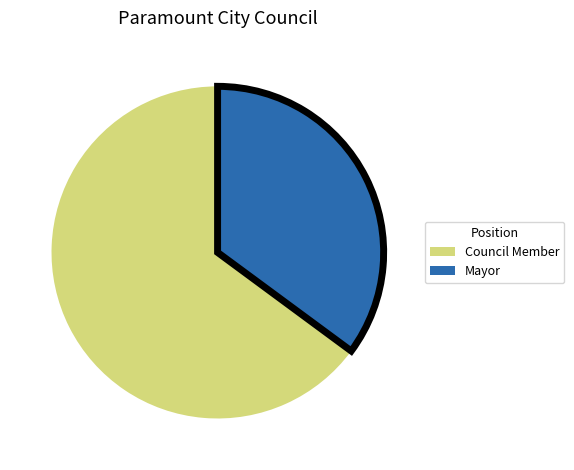

Which category has the biggest portion of the pie?

Council Member